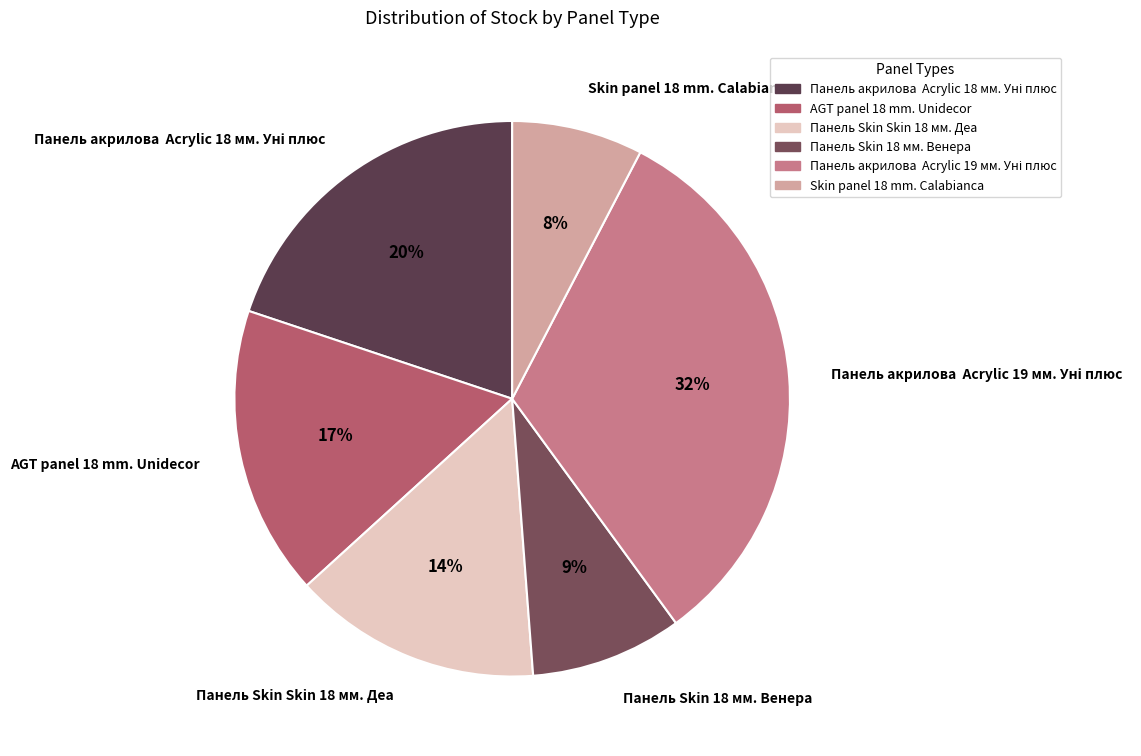

To the nearest percent, what percentage of the pie is AGT panel 18 mm. Unidecor?

17%